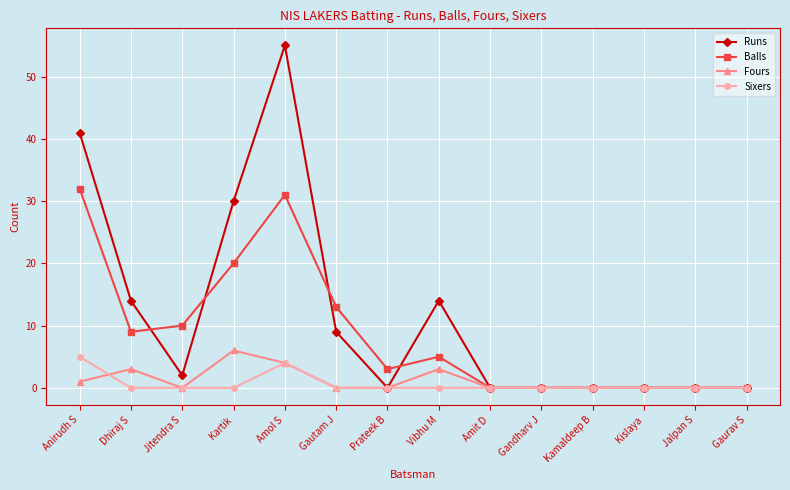

What value does the Sixers series have at Anirudh S?

5